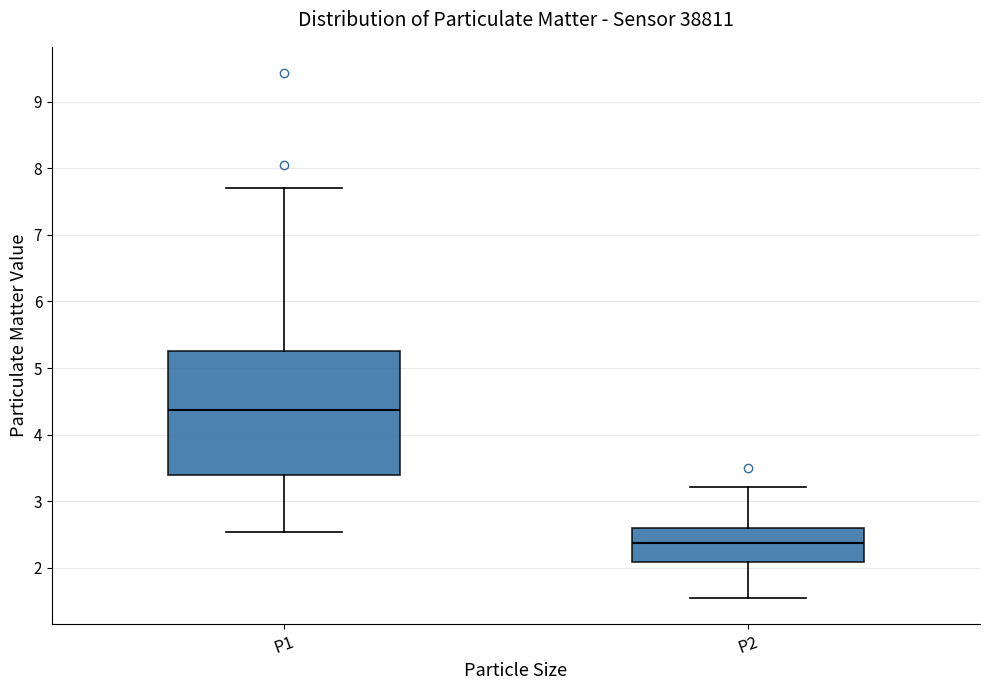

Where is the lower edge of the box for P2 on the y-axis? The values are not printed on the chart, so give them approximately, as read against the axis.

2.1